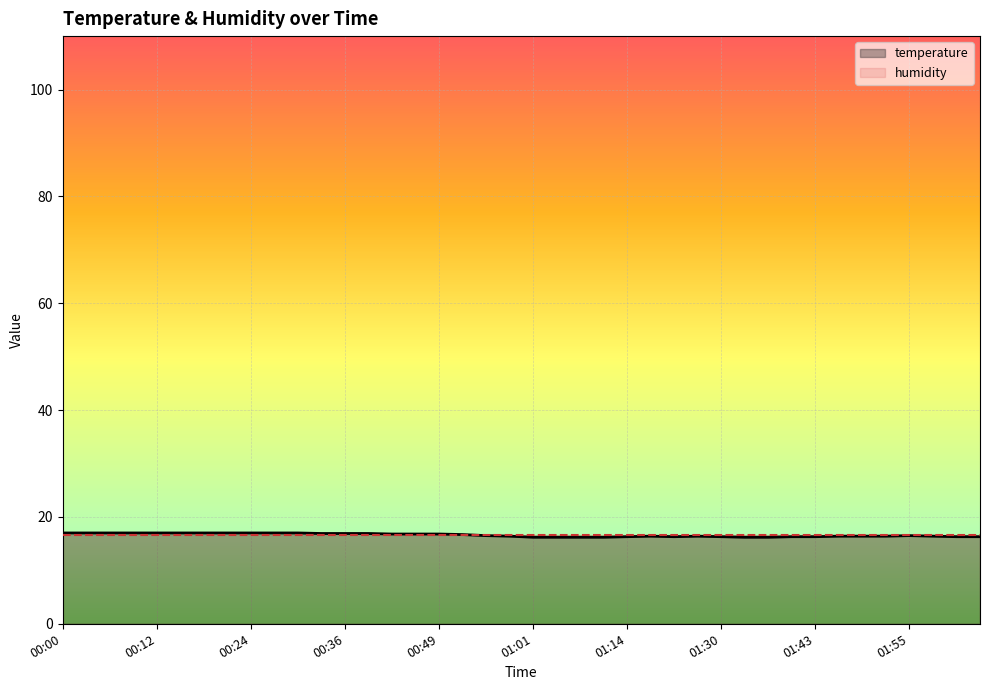

What is the total value across all series at 39?

33.0